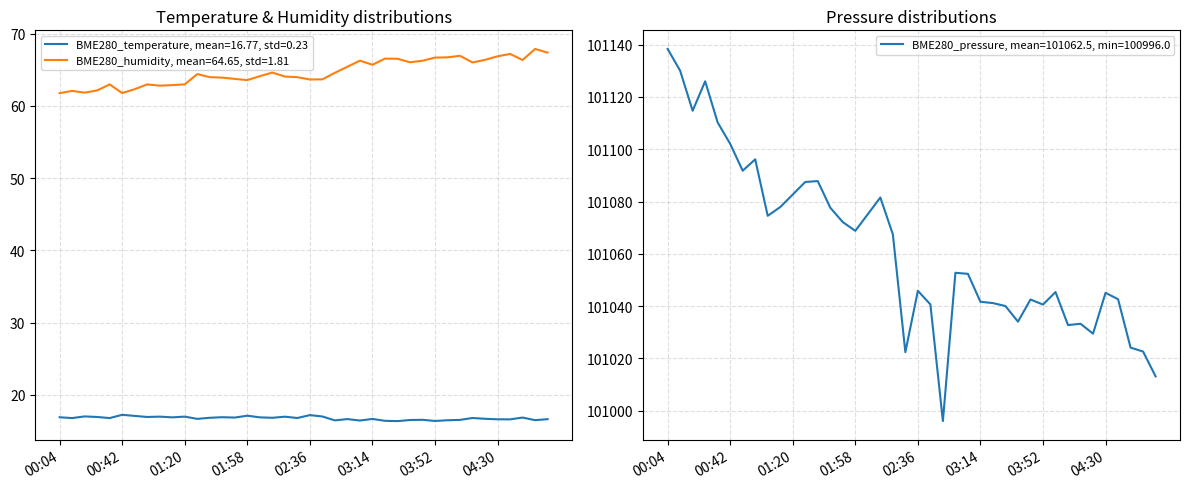

What is the value of the BME280_humidity point at the 33rd from the left?

66.9